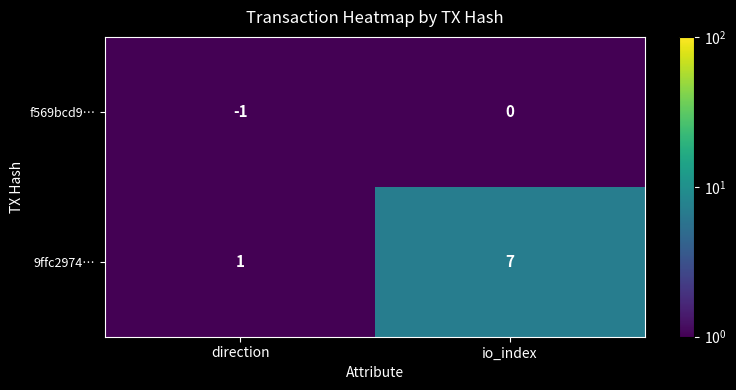

The value of f569bcd9… at io_index is 0. True or false?

True